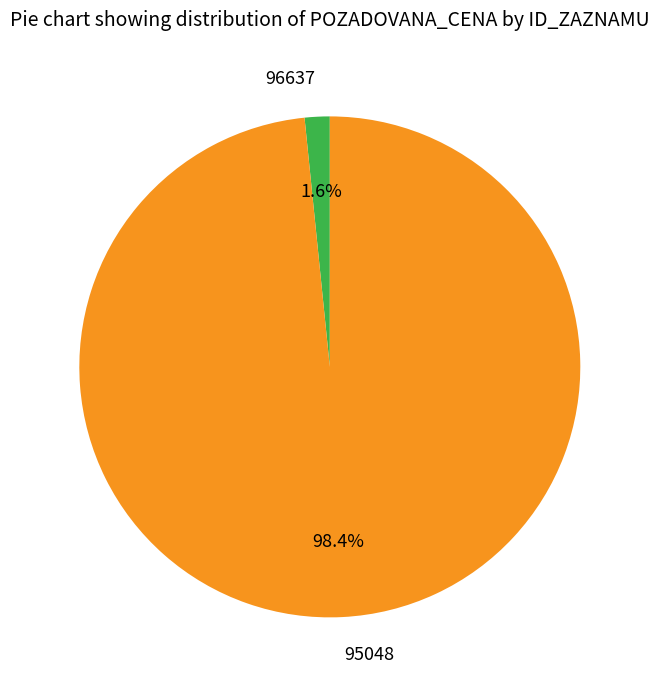

To the nearest percent, what is the difference between the largest and smallest slice percentages?

97%